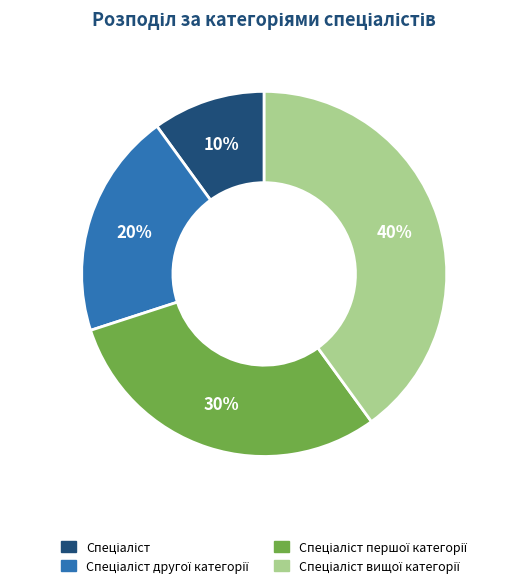

Is there any slice that represents more than half of the pie?

No